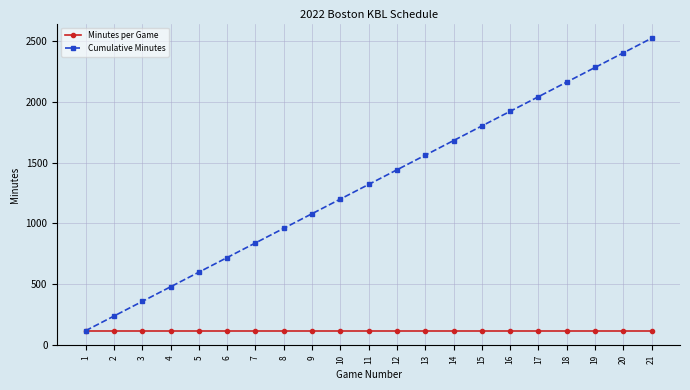

The value of Cumulative Minutes at 7 is 1327. True or false?

False